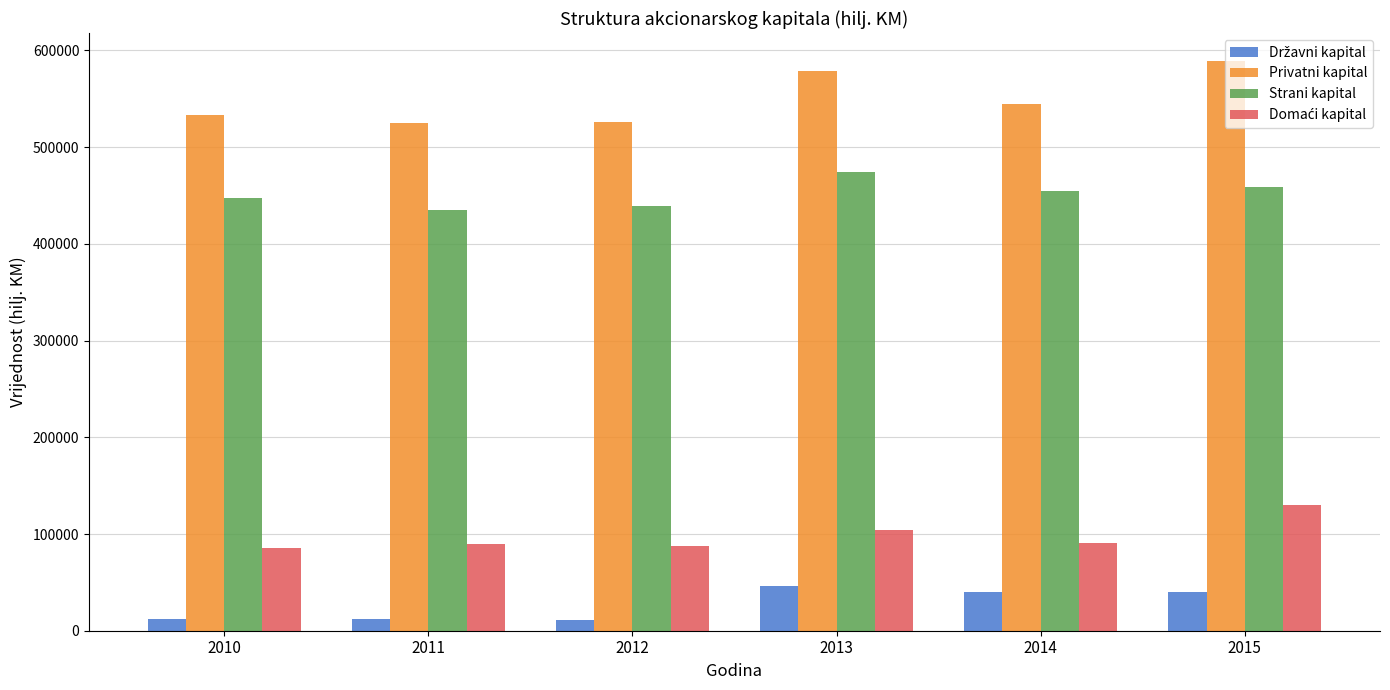

What is the difference between the highest and lowest values at 2014?

504453